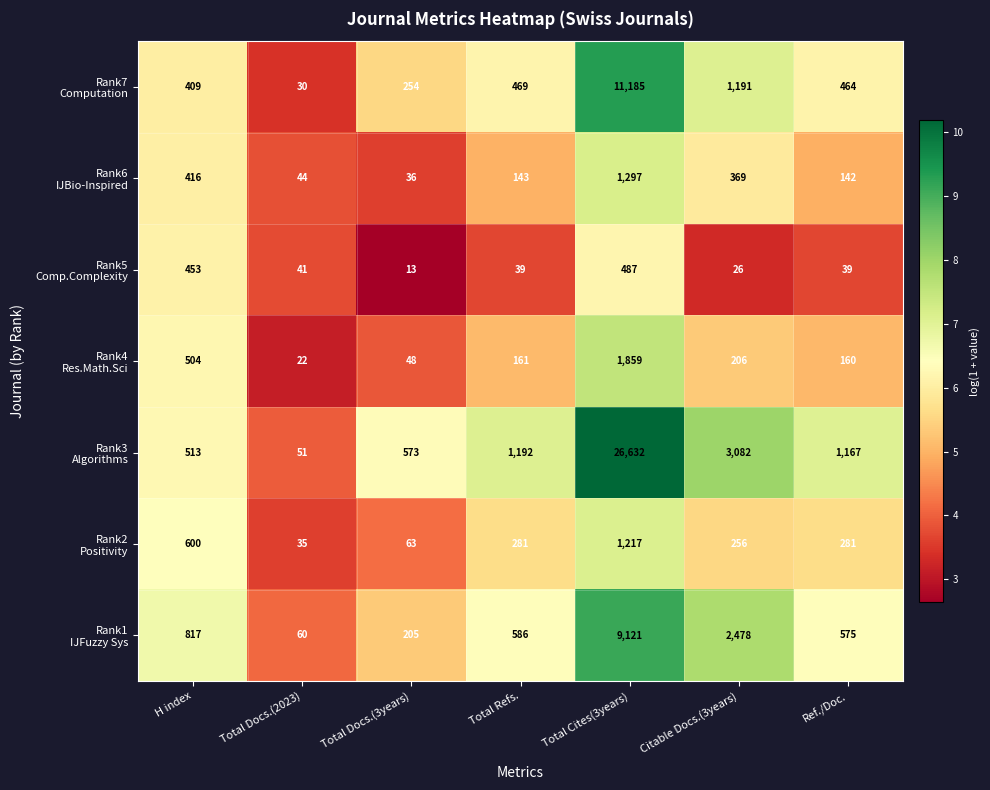

What is the total value across all series at Total Docs.(2023)?

283